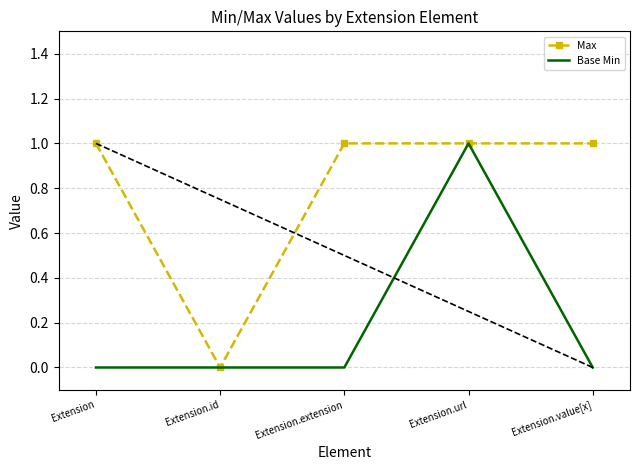

Where is Max nearest to the value 0?

Extension.id